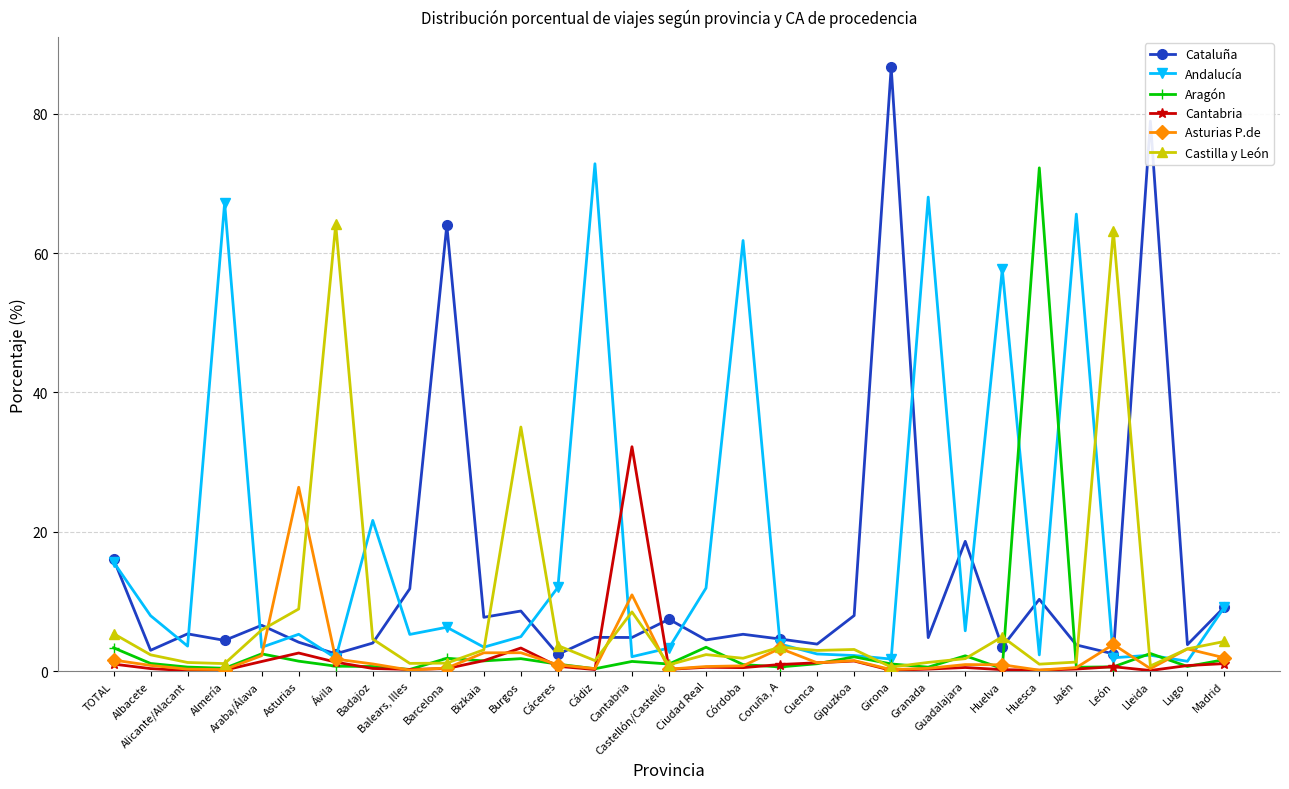

What is the average value of the Castilla y León series?

7.9